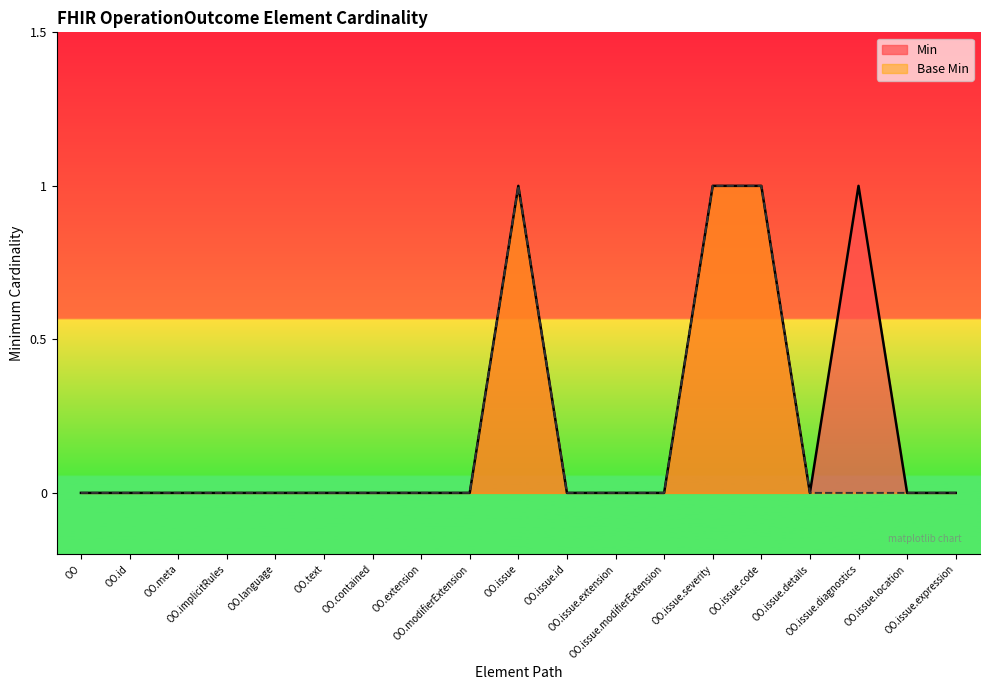

What is the difference between the maximum and minimum values in the Min series?

1